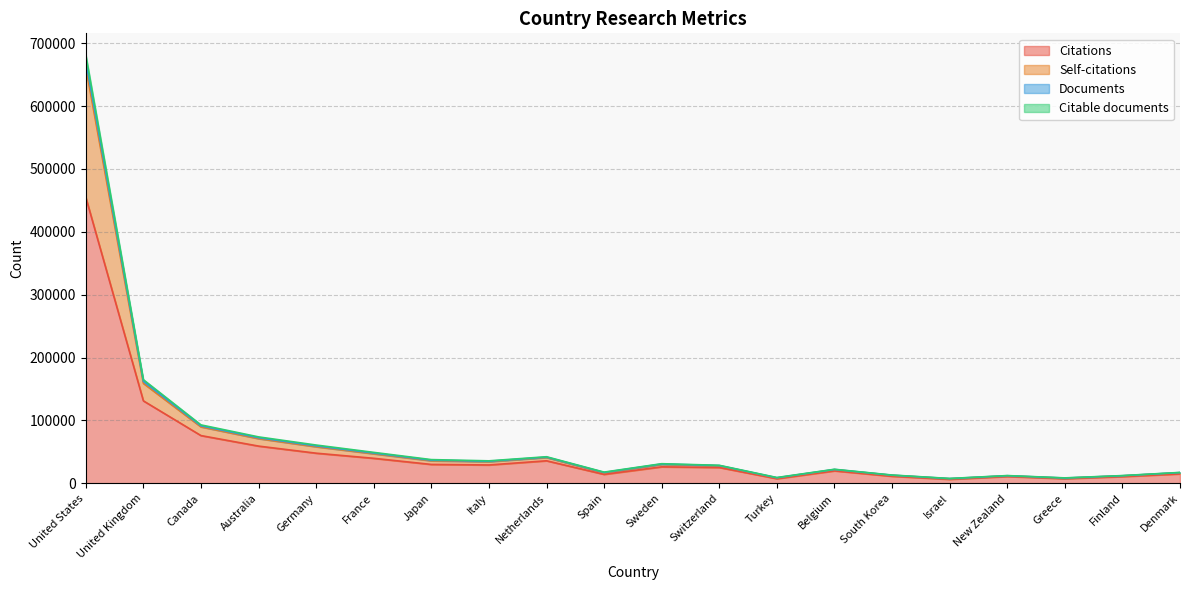

Is the value of Citations at Netherlands greater than the value of Self-citations at Greece?

Yes